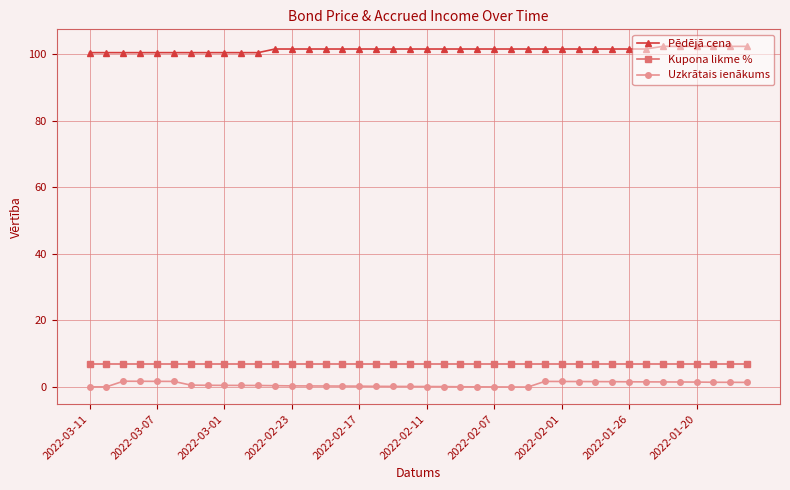

What is the sum of all Pēdējā cena values?

4052.7